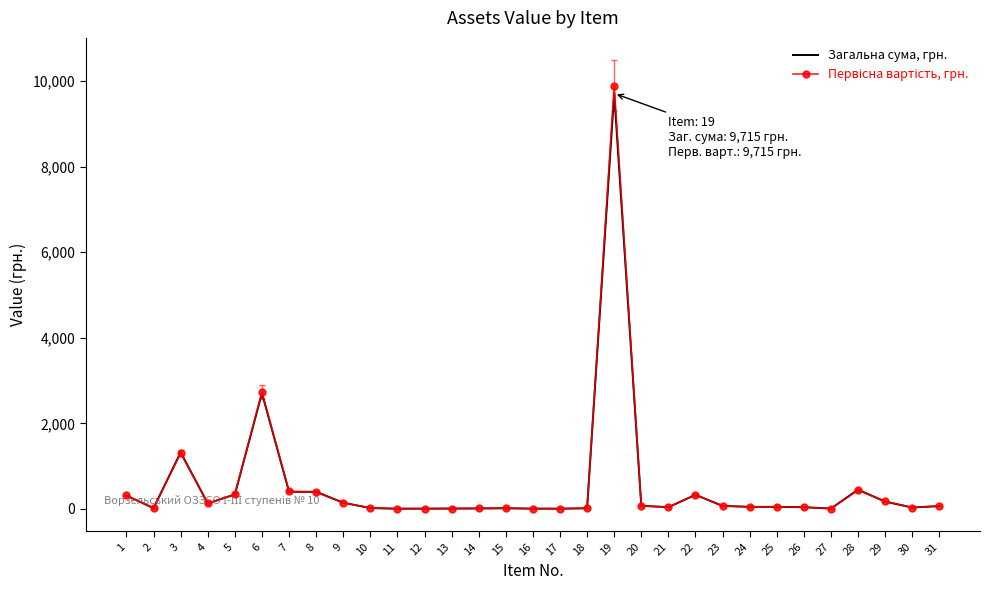

What is the highest value of the Загальна сума, грн. series?

9715.0